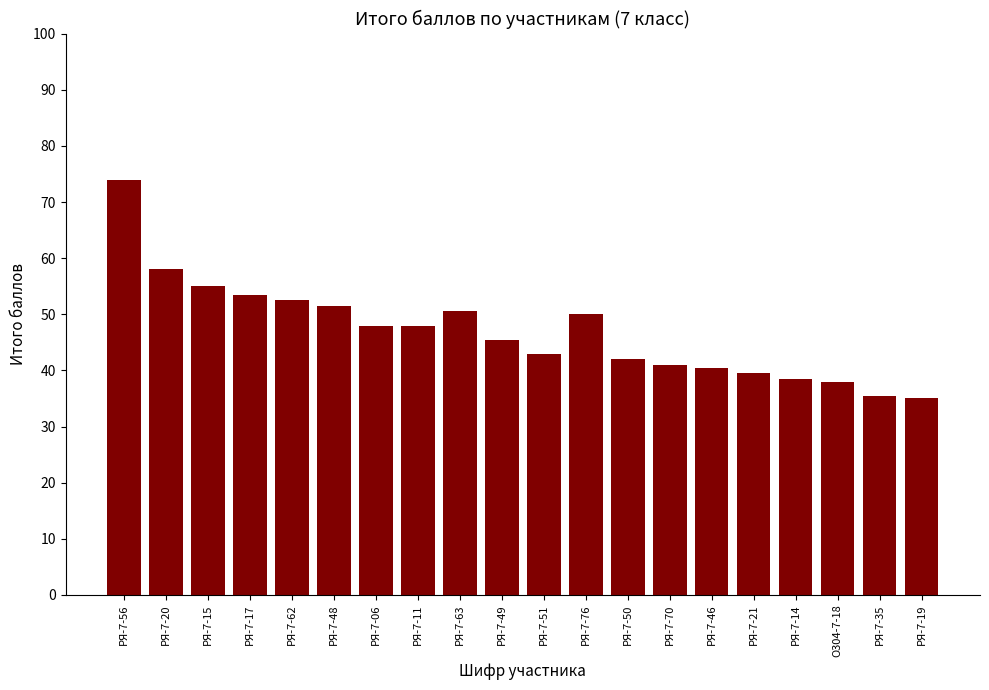

Between РЯ-7-19 and РЯ-7-48, which is larger?

РЯ-7-48